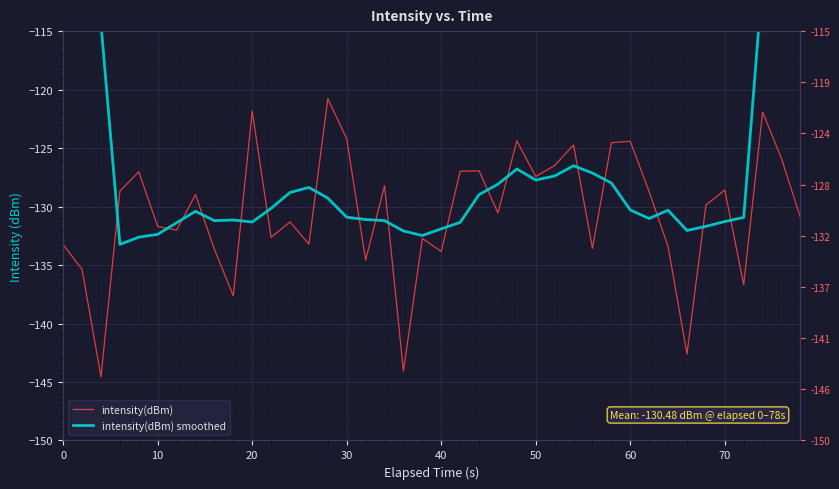

Rank the series by their average value, from lowest to highest.

intensity(dBm), intensity(dBm) smoothed